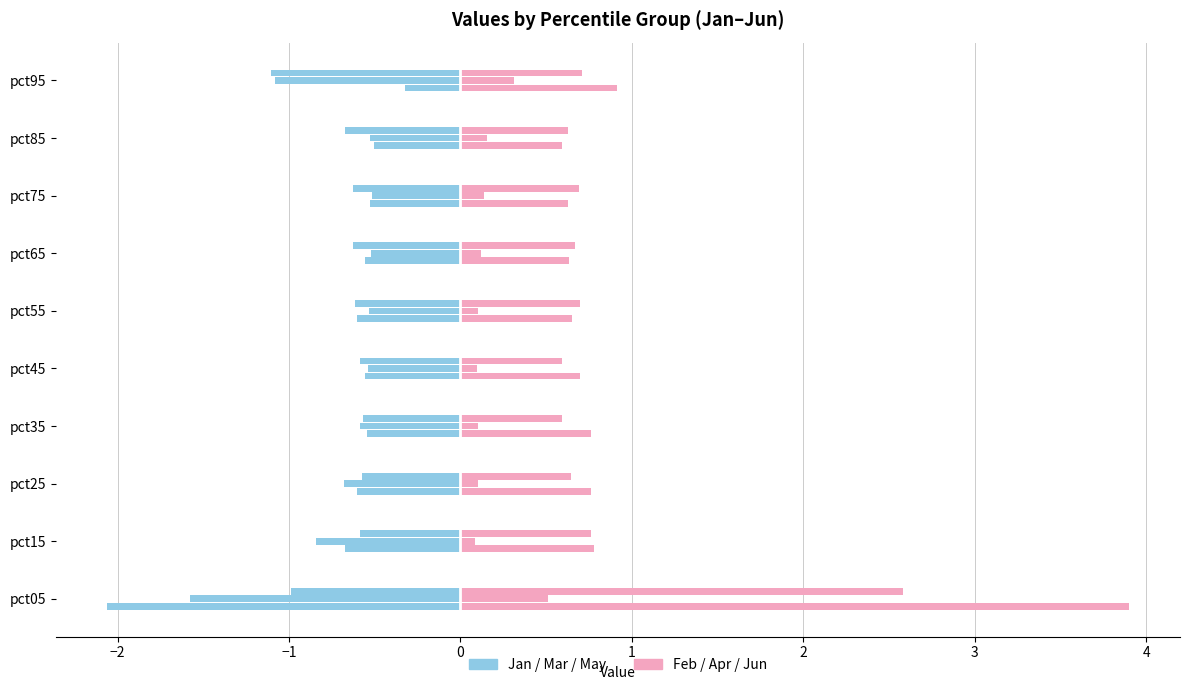

At pct95, list the series in order from smallest to largest.

Jan, Feb